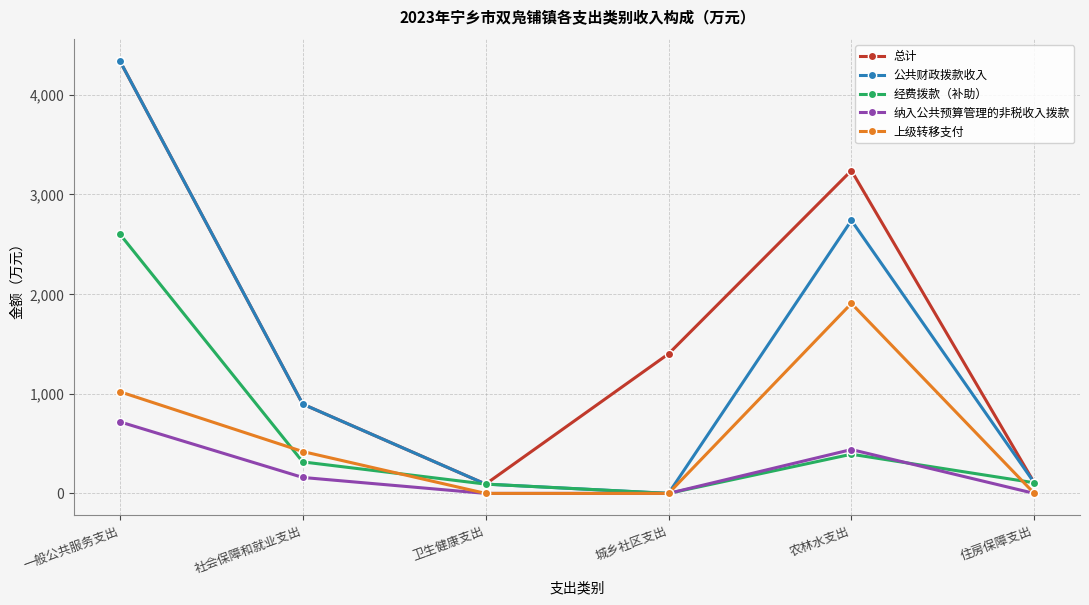

What is the difference between the highest and lowest values at 农林水支出?

2846.0